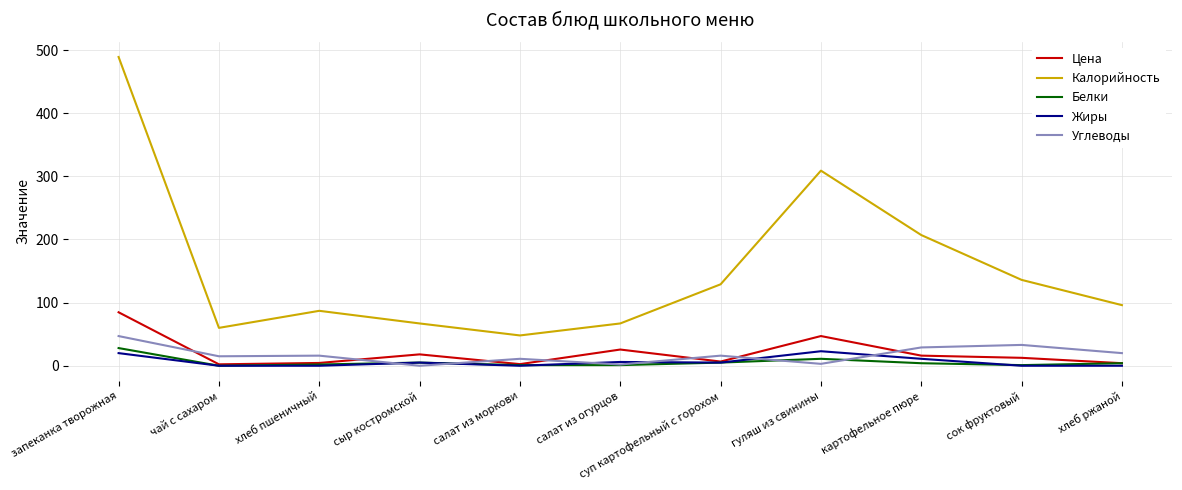

Which category has the highest value across all series?

запеканка творожная